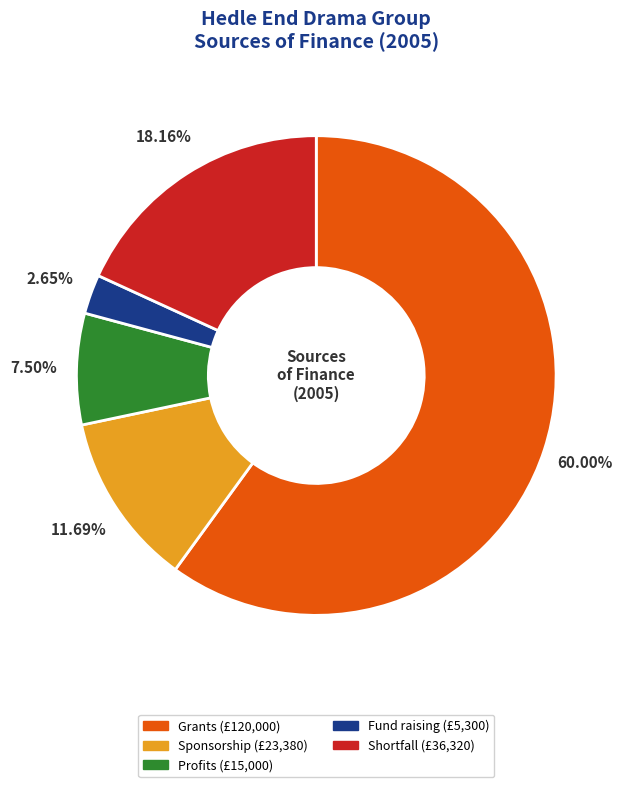

What is the total percentage of Fund raising and Grants?

62.6%